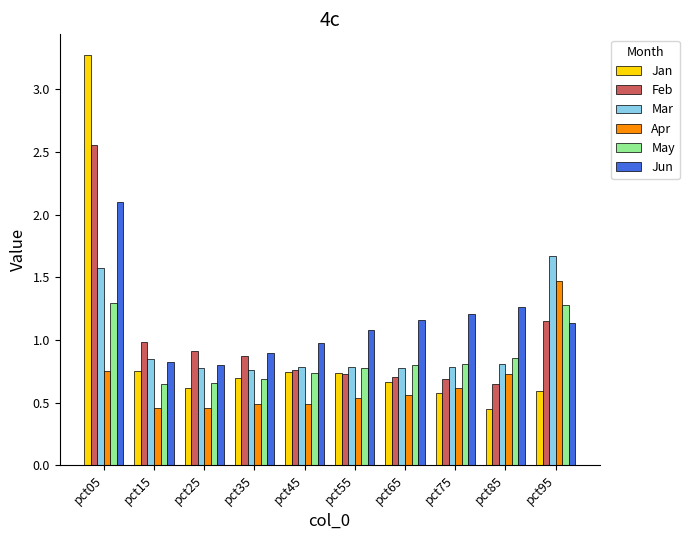

At how many categories does at least one series exceed 0?

10